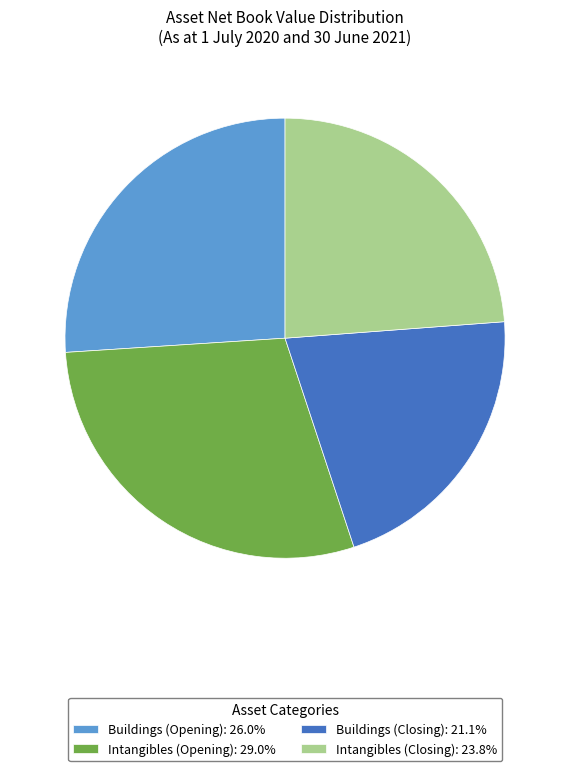

Is the sum of Intangibles (Closing): 23.8% and Intangibles (Opening): 29.0% greater than half?

Yes